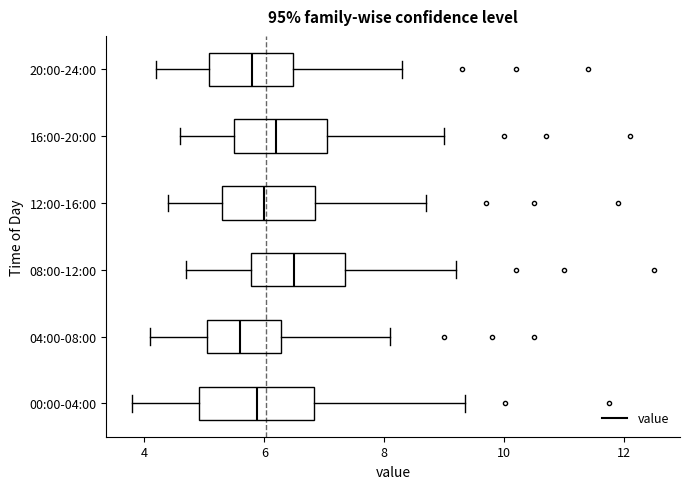

Comparing the boxes themselves (not the whiskers), which one is the widest?

00:00-04:00